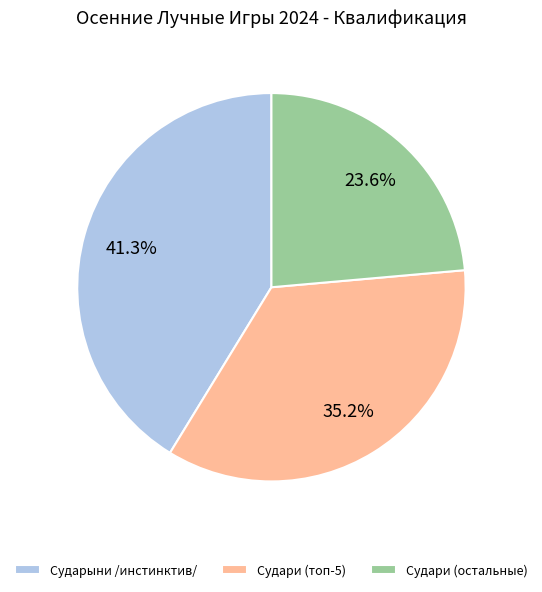

How many slices are in this pie chart?

3